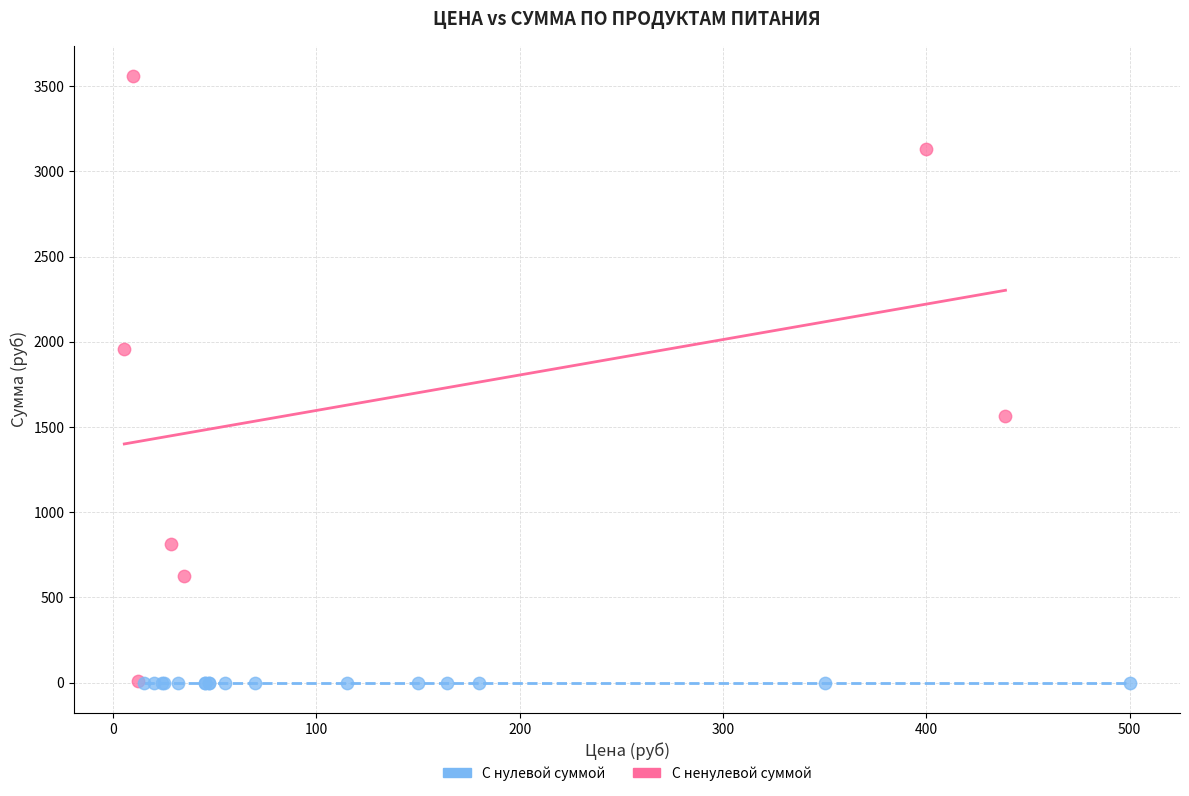

Which series reaches the maximum Y coordinate?

С ненулевой суммой